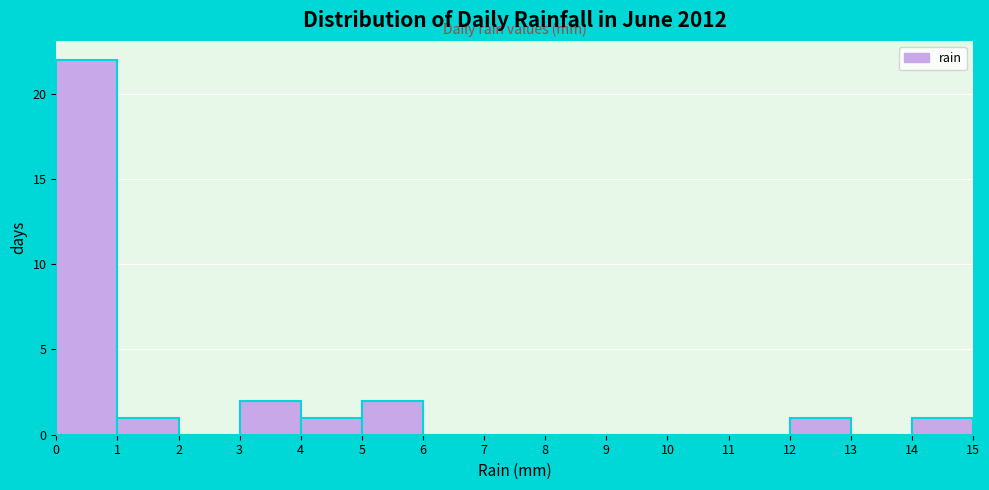

Reading left to right, transcribe this chart: for each bar, give the range it covers on the x-axis and its height. The values are not printed on the chart, so give them approximately, as read against the axis.

0 to 1: 22
1 to 2: 1
2 to 3: 0
3 to 4: 2
4 to 5: 1
5 to 6: 2
6 to 7: 0
7 to 8: 0
8 to 9: 0
9 to 10: 0
10 to 11: 0
11 to 12: 0
12 to 13: 1
13 to 14: 0
14 to 15: 1